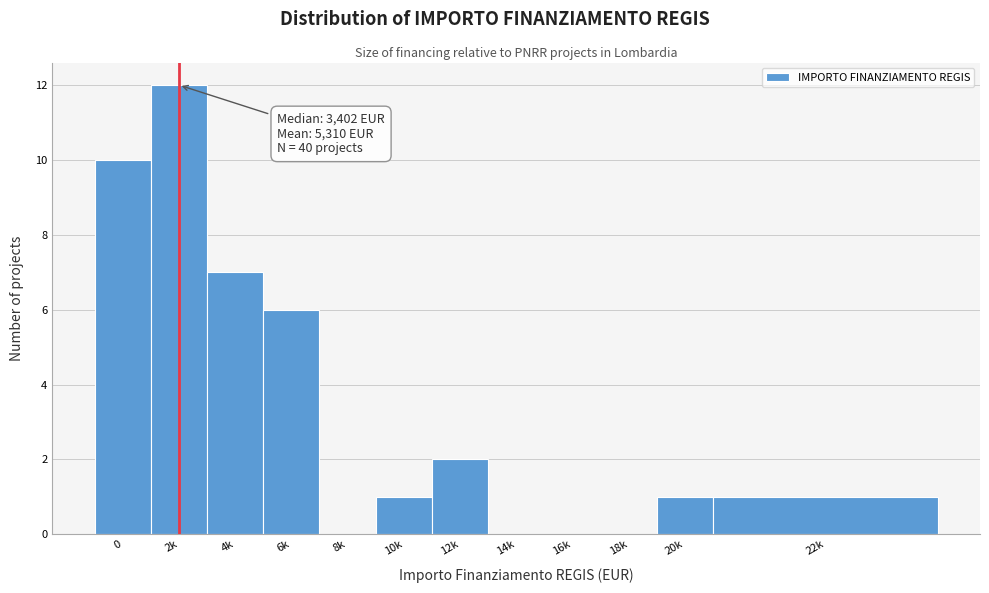

Reading right to left, what are all the values shown in this chart?

22k=1	20k=1	18k=0	16k=0	14k=0	12k=2	10k=1	8k=0	6k=6	4k=7	2k=12	0=10